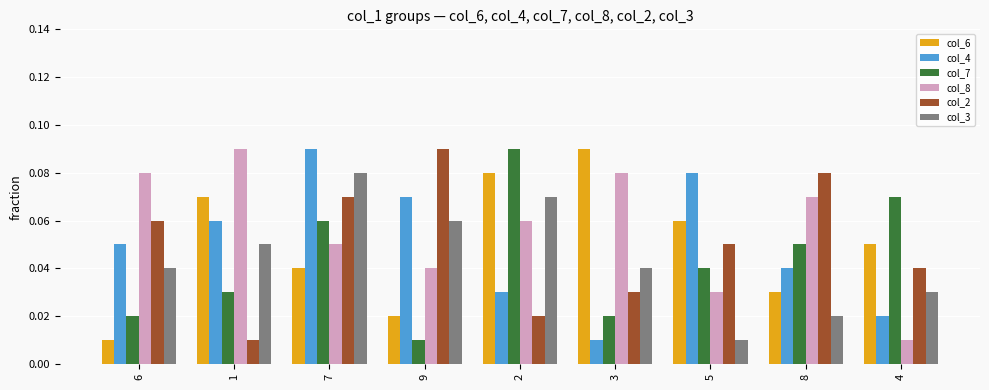

What position from the left is 4?

9